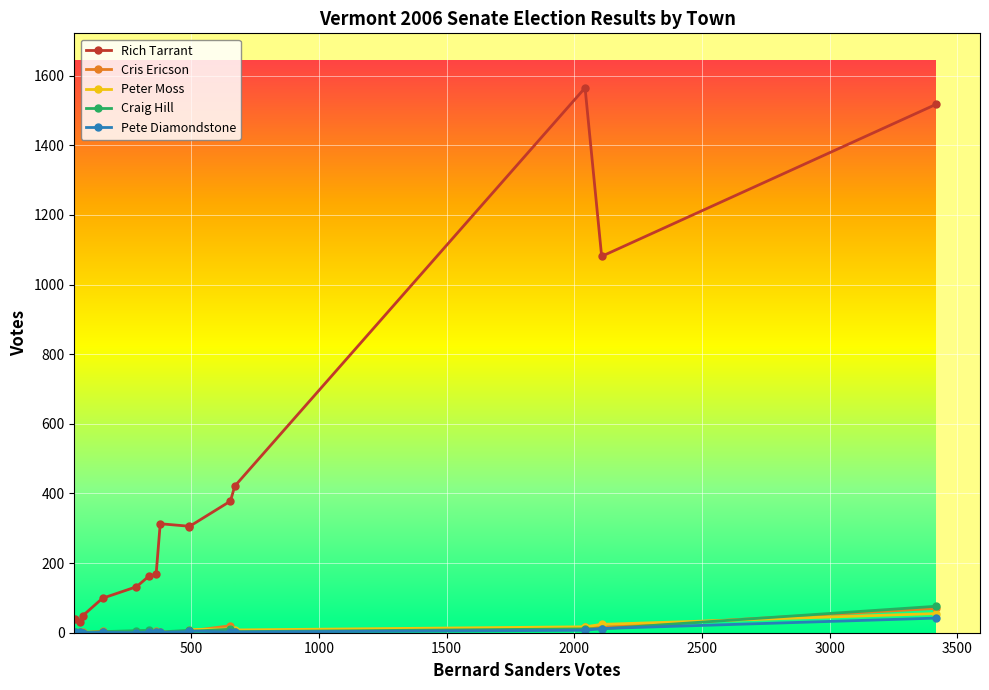

True or false: Pete Diamondstone has more than 0 interior local peaks.

True